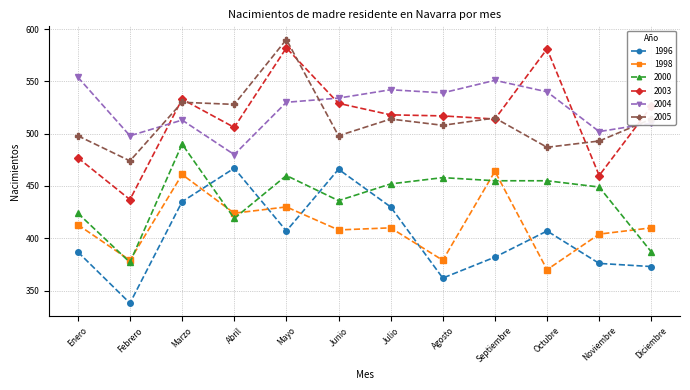

What are all the series names shown in the legend?

1996, 1998, 2000, 2003, 2004, 2005